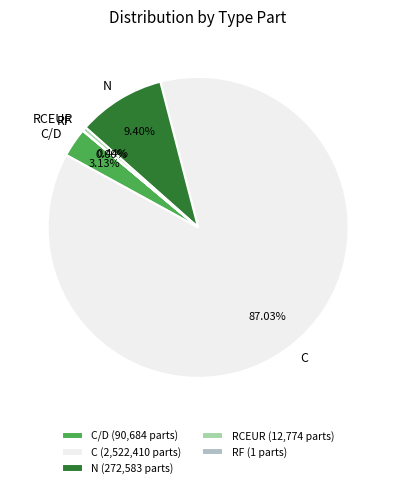

True or false: C accounts for 92% of the total.

False